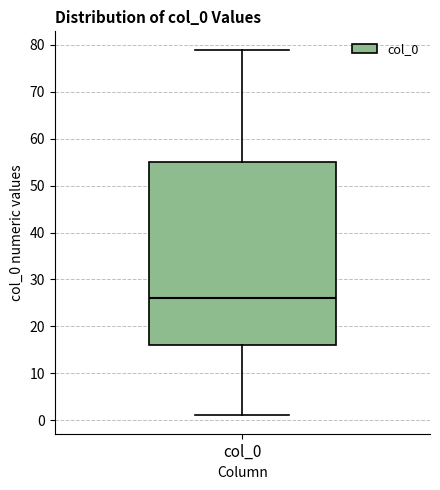

Where is the upper edge of the box for col_0 on the y-axis? The values are not printed on the chart, so give them approximately, as read against the axis.

55